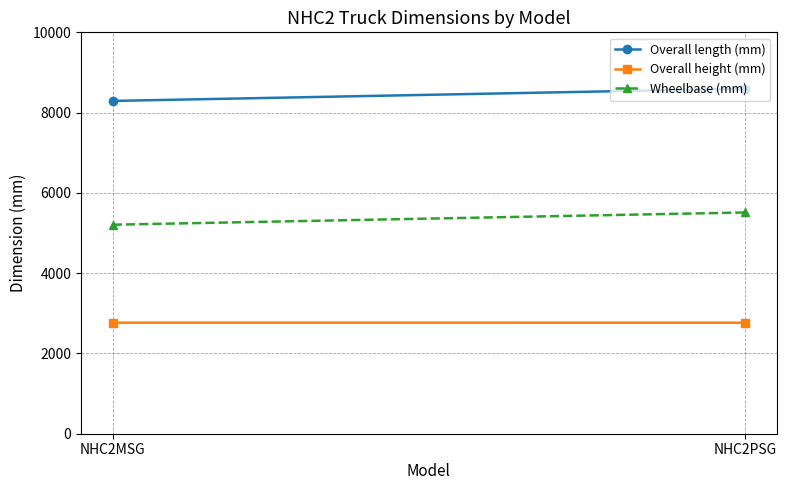

What is the highest value of the Overall height (mm) series?

2767